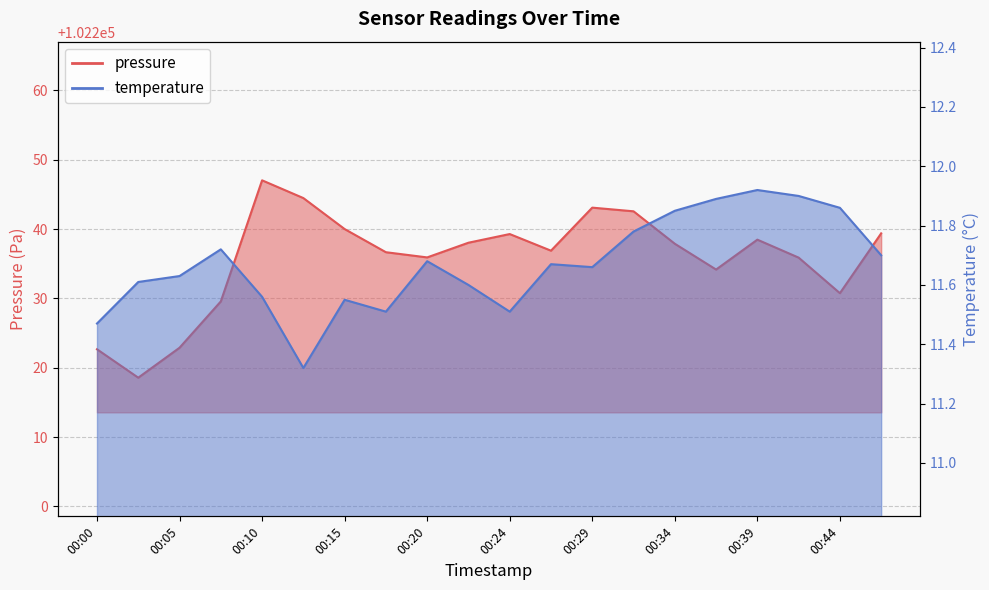

Read the temperature value at 00:41.

11.9